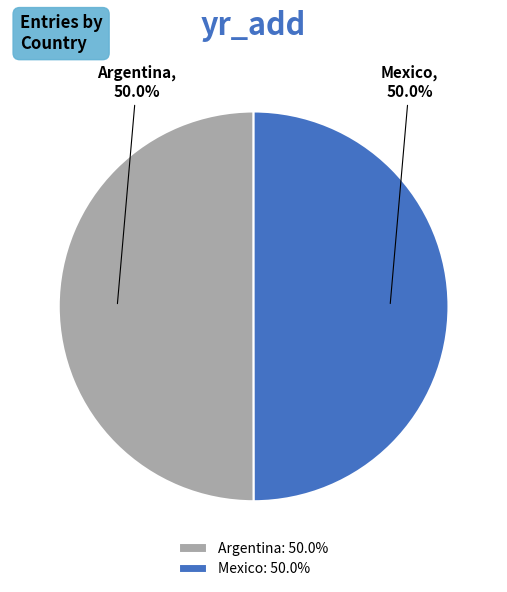

How many segments does this pie chart have?

2